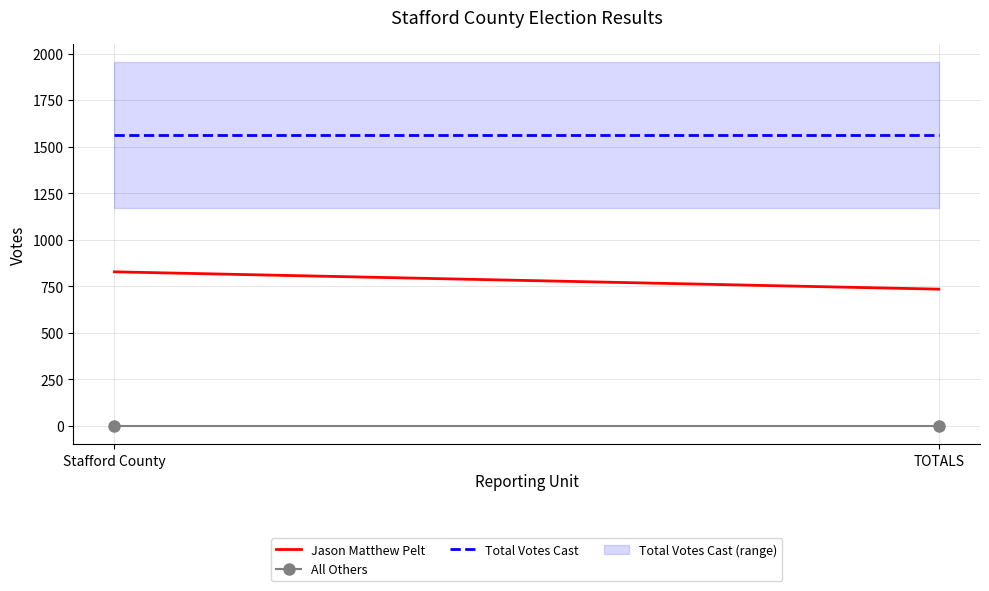

What is the label of the 2nd point from the left?

TOTALS